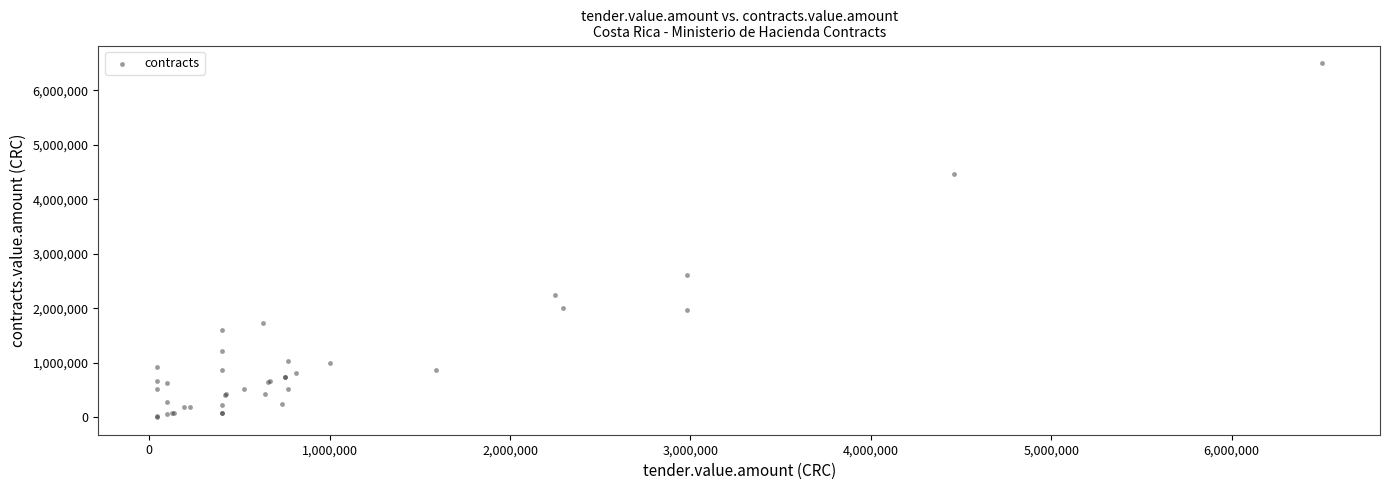

What Y value in the scatter plot is closest to 3253870?

2613890.0